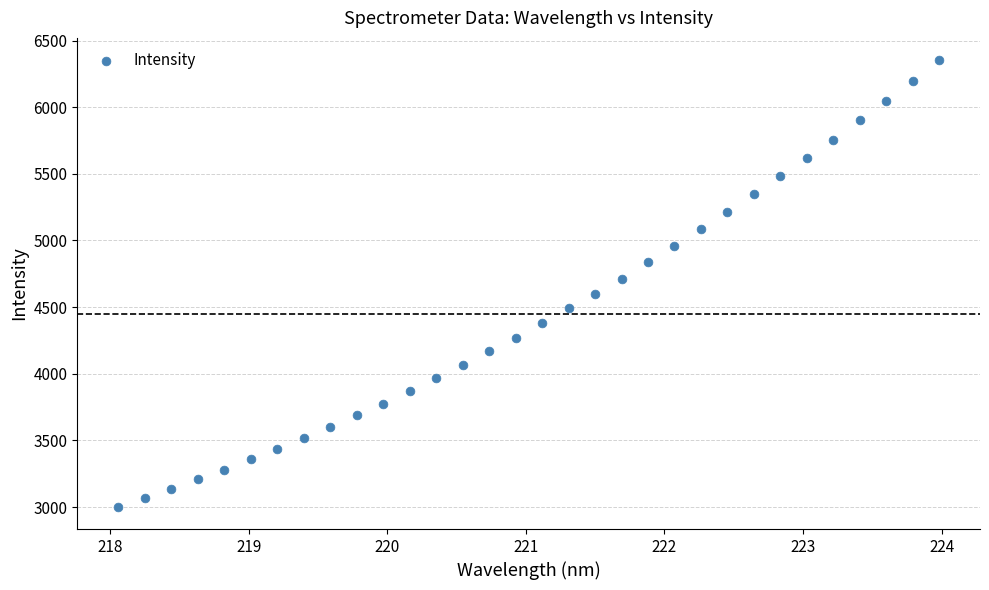

What is the range of Y values (max minus min)?

3349.5